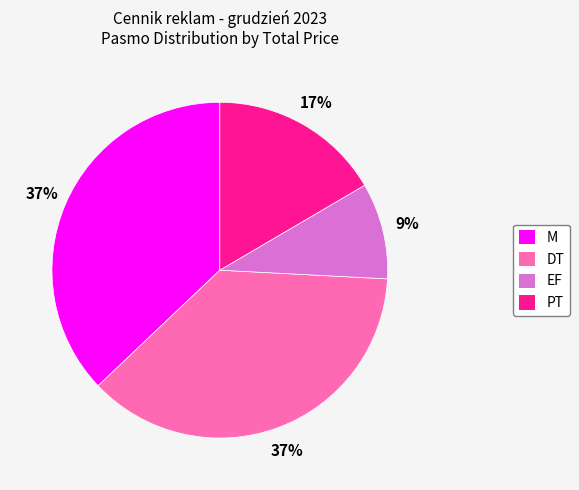

To the nearest percent, what is the difference between the largest and smallest slice percentages?

28%